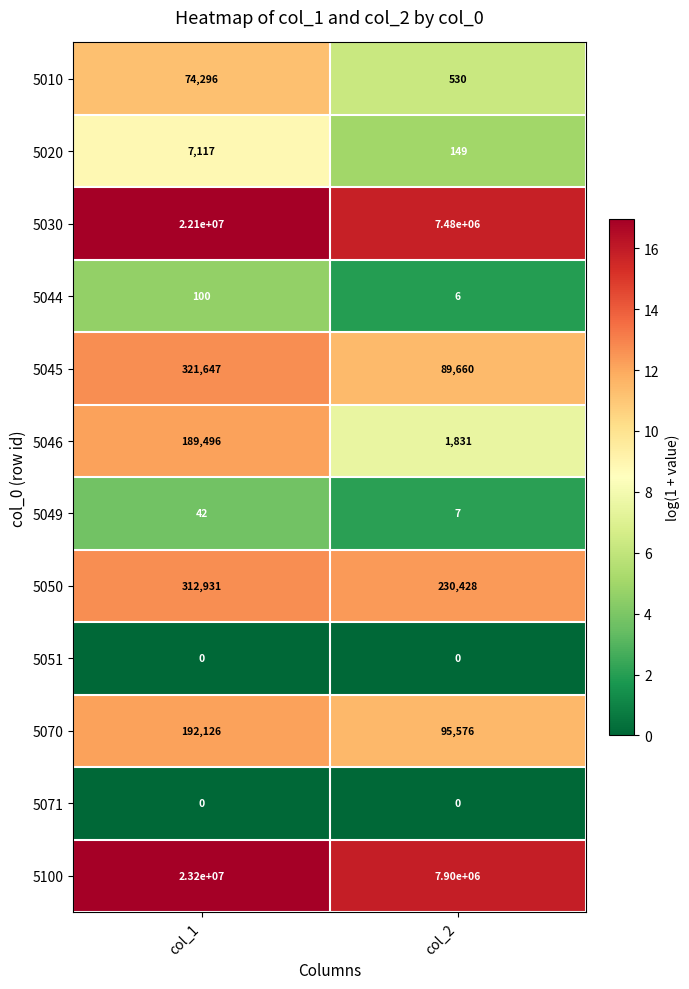

What is the total value across all series at col_1?

46397755